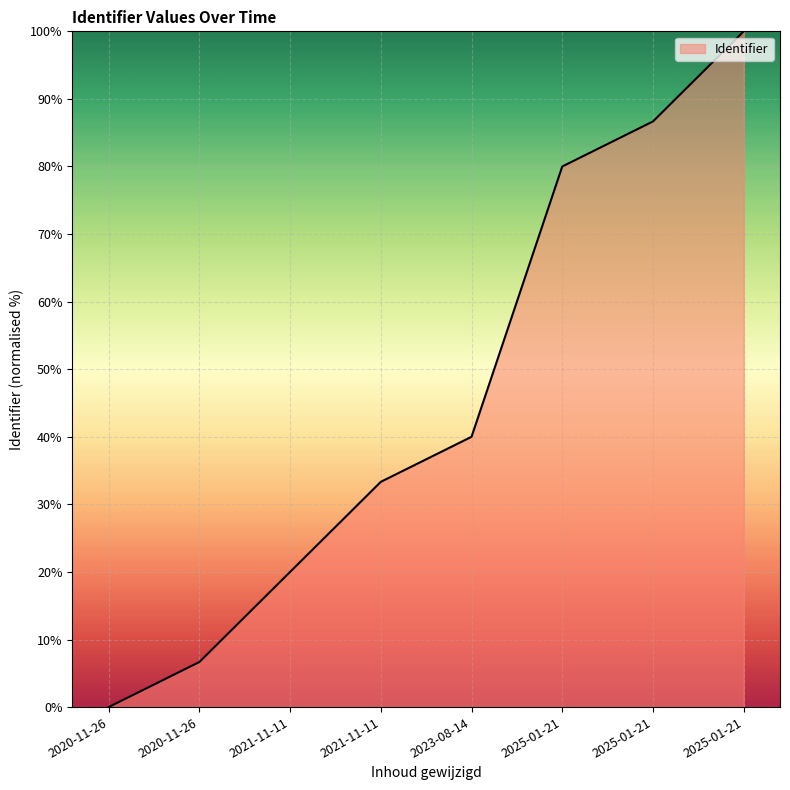

What is the difference between the maximum and minimum values?

100.0